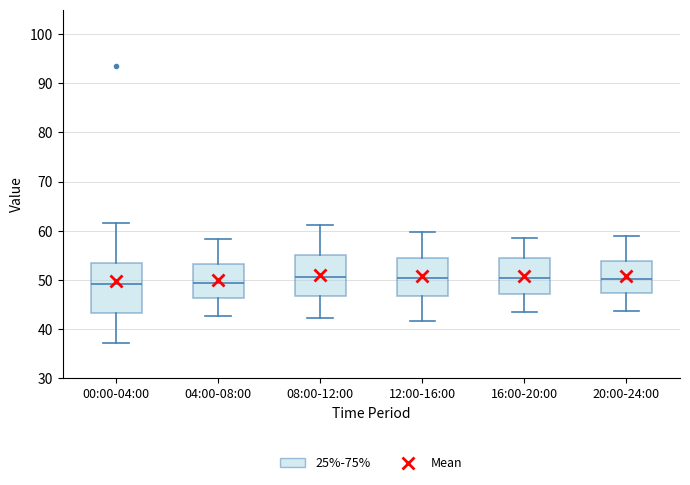

Which box is the tallest, from its lower edge to its upper edge?

00:00-04:00